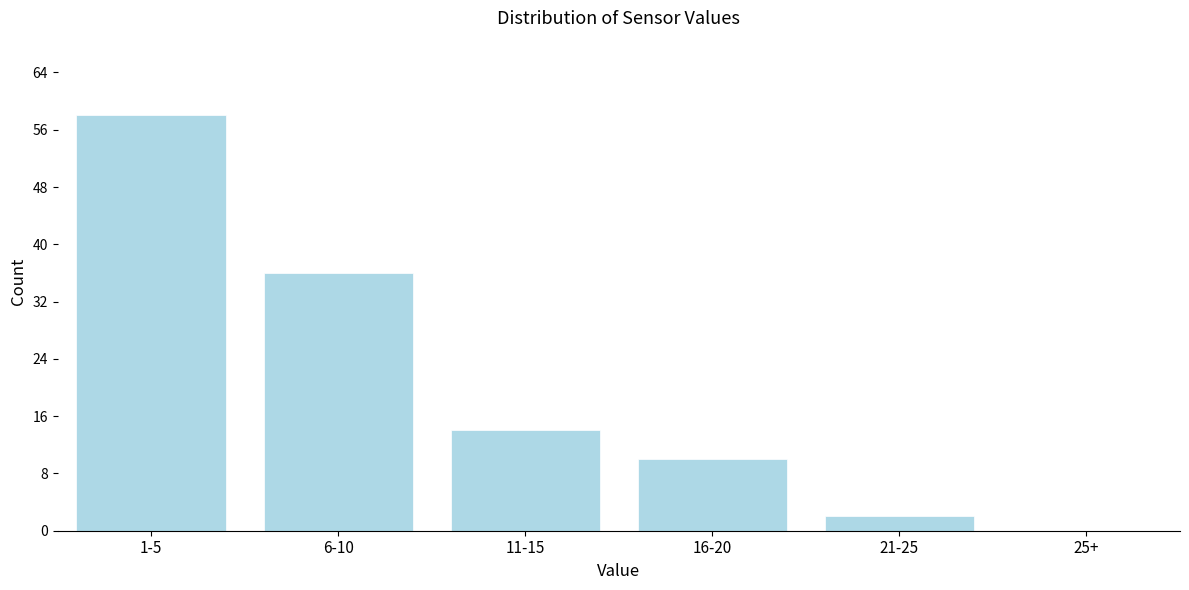

Reading right to left, what are all the values shown in this chart?

25+=0	21-25=2	16-20=10	11-15=14	6-10=36	1-5=58